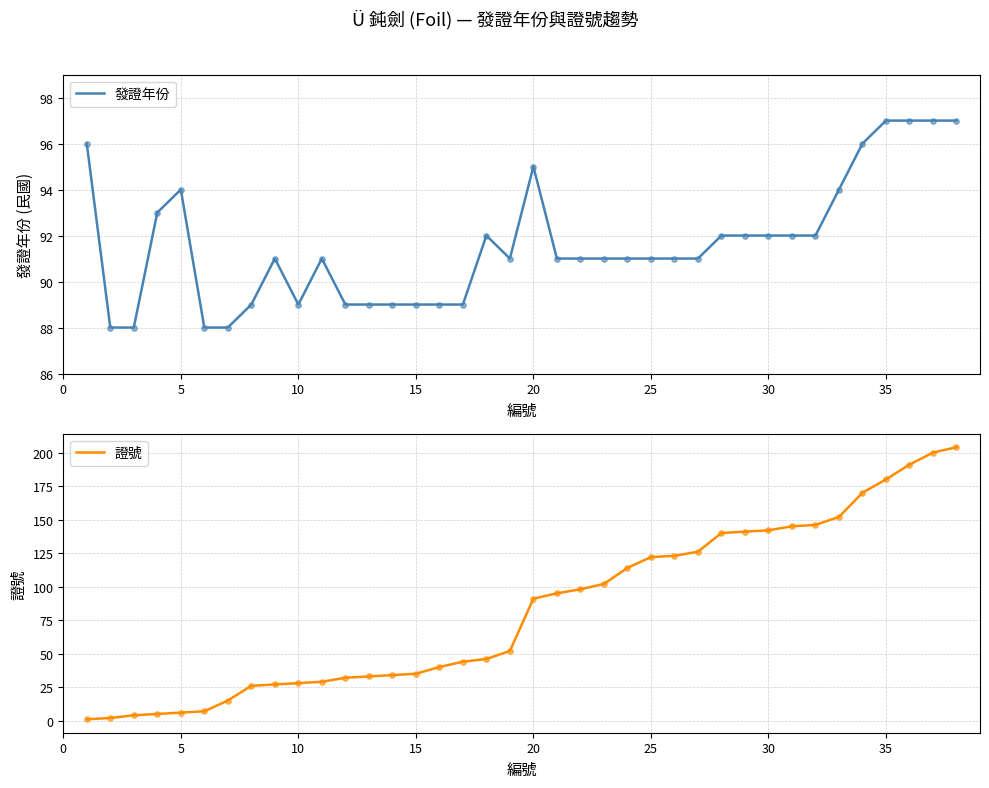

What are all the series names shown in the legend?

發證年份, 證號